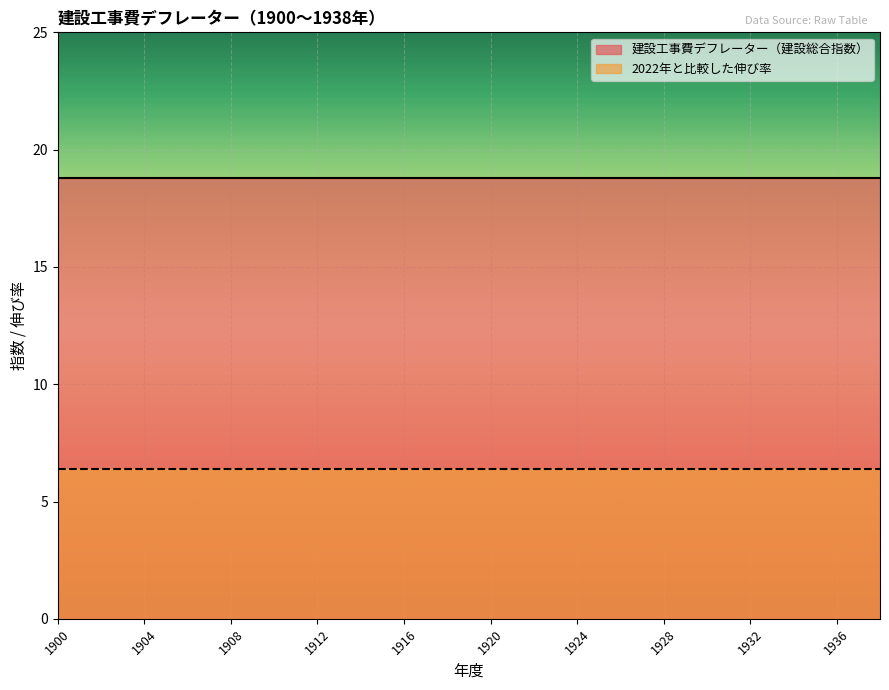

What is the approximate value of 建設工事費デフレーター（建設総合指数） at 1902?

18.8